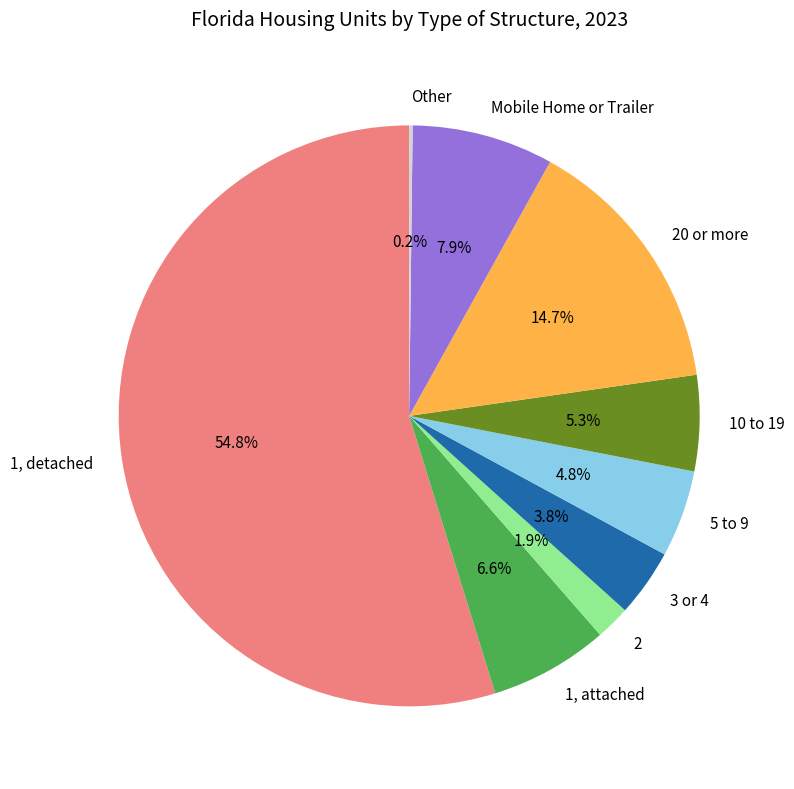

Approximately how many times larger is the value at 3 or 4 compared to 10 to 19?

0.7